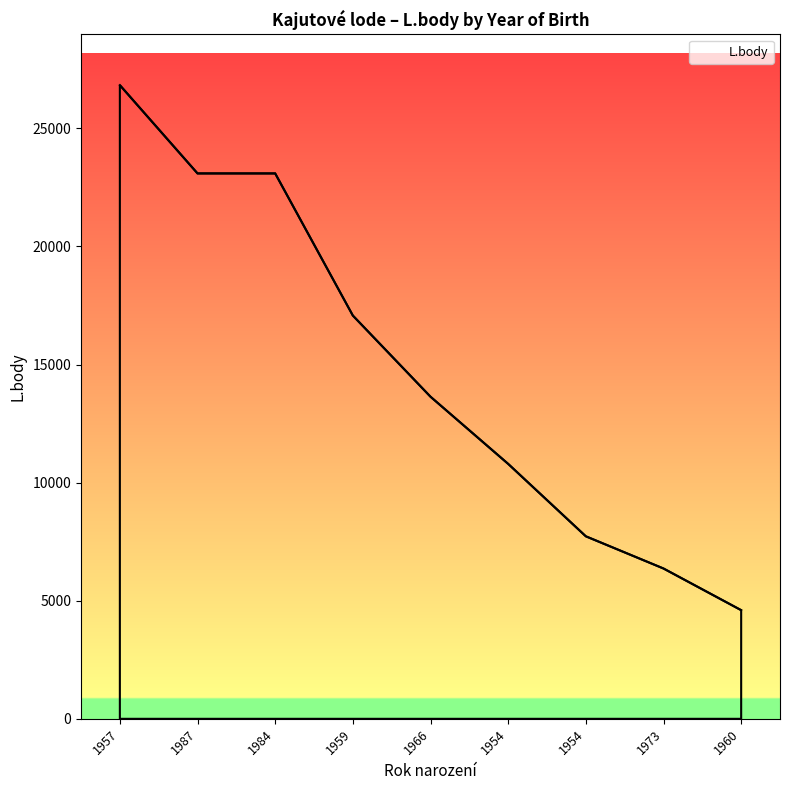

What value does the data have at 1984?

23091